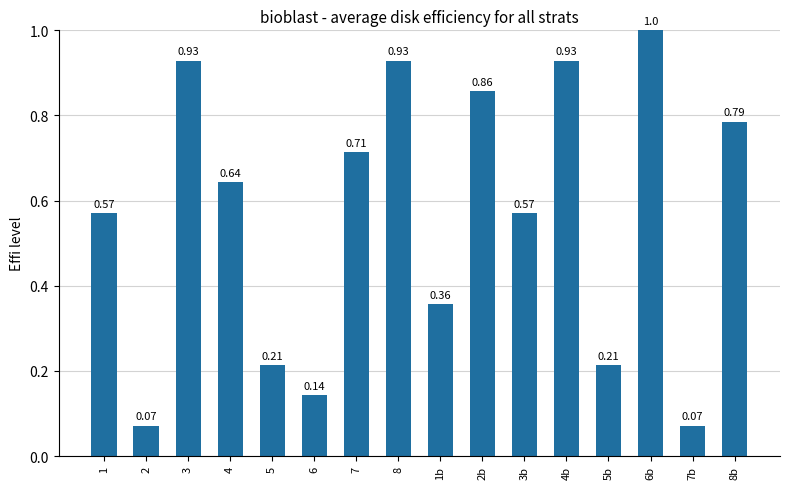

What is the change in value from 3b to 4b?

+0.4